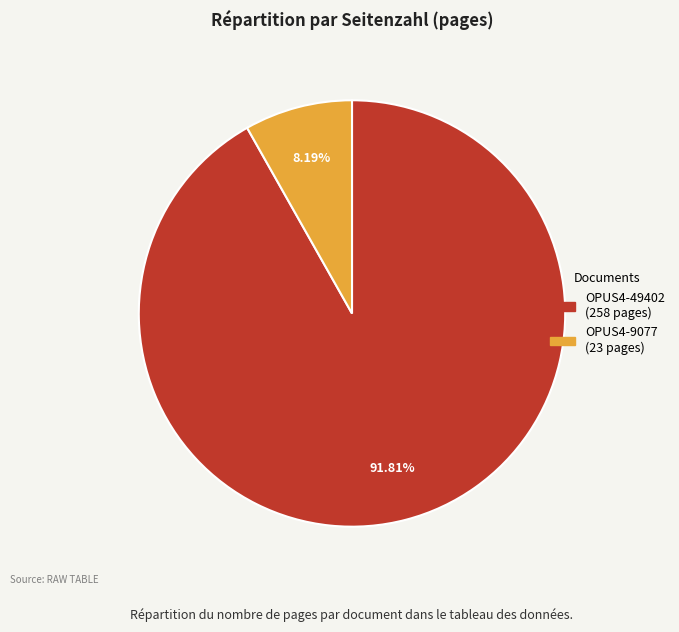

What is the majority slice?

OPUS4-49402